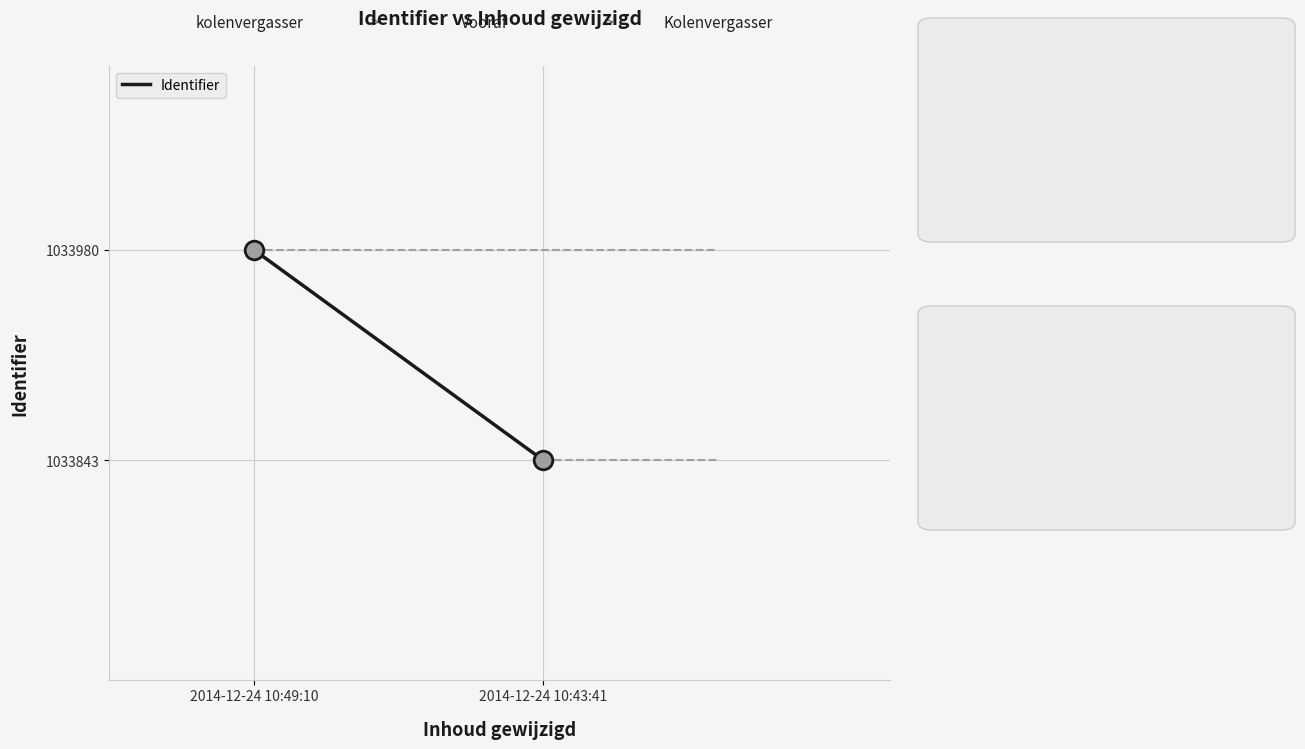

What is the average Y value?

1033912